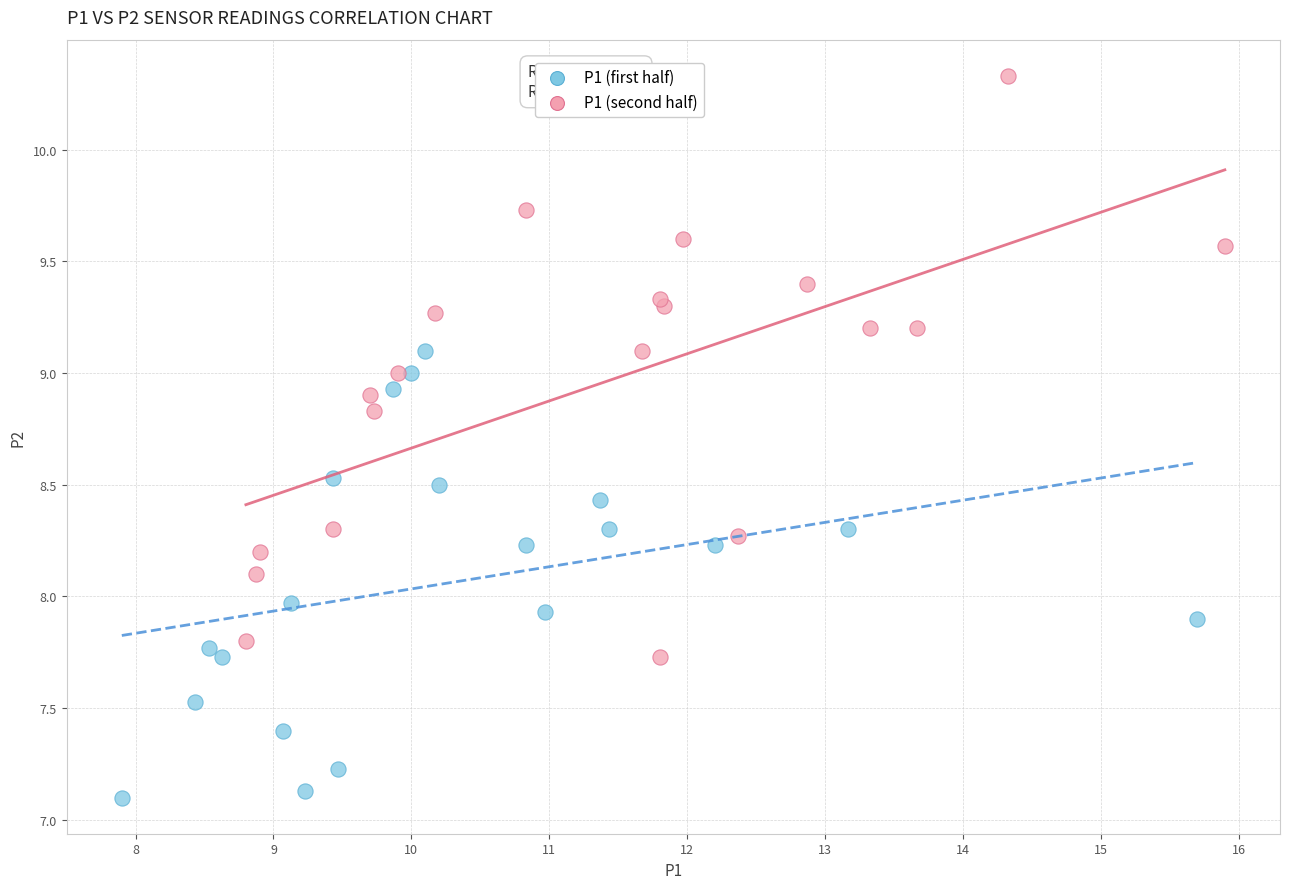

What are all the series names shown in the legend?

P1 (first half), P1 (second half)